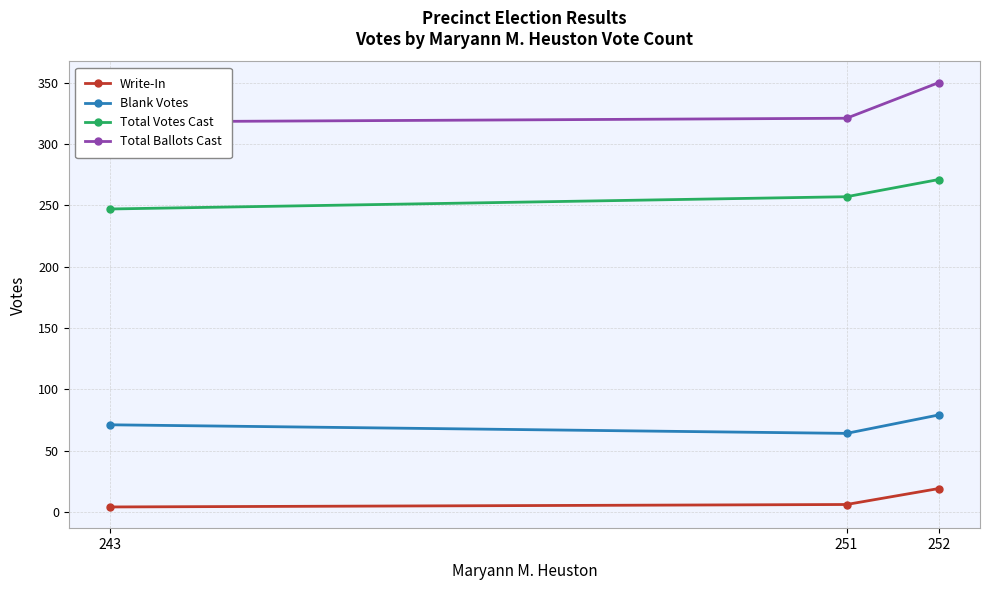

What is the sum of the Blank Votes values at 251 and 243?

135